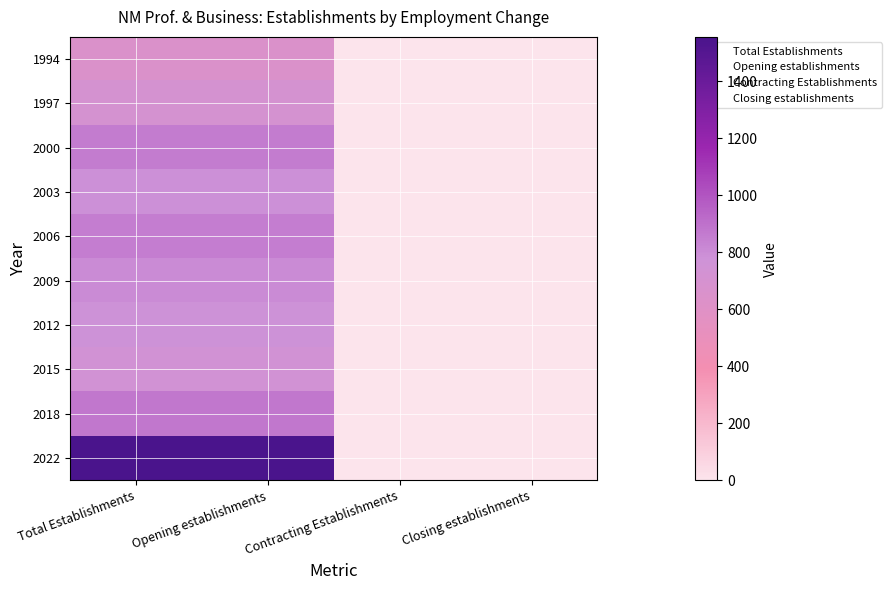

How many positive values does the 1997 series have?

2